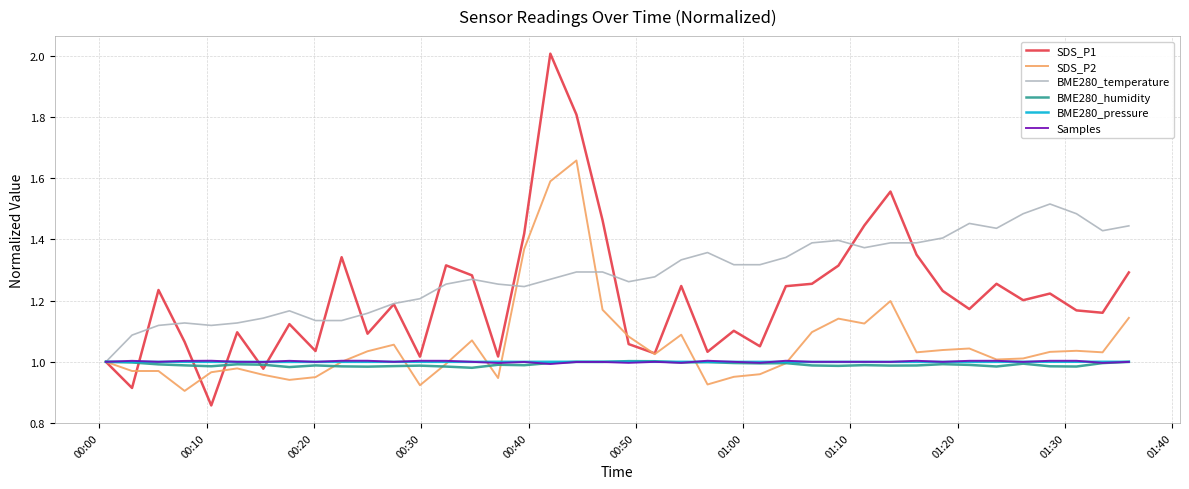

Which series has the largest range (max minus min)?

SDS_P1